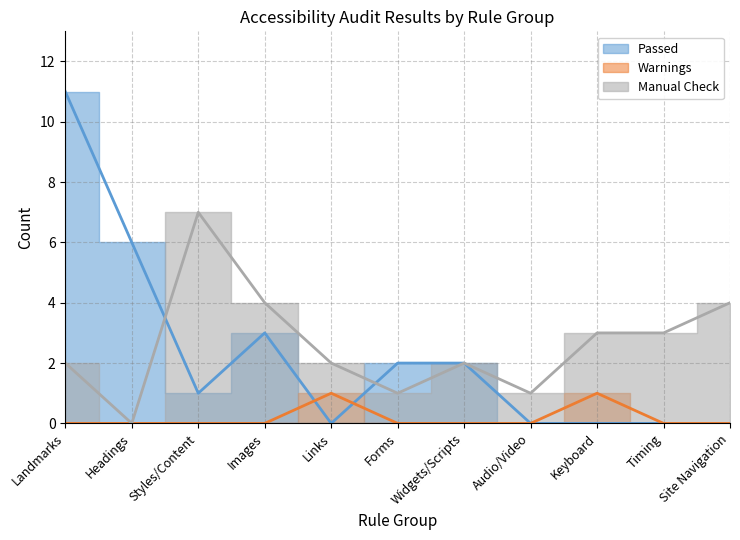

What is the difference between the second highest and minimum values in the Warnings series?

1